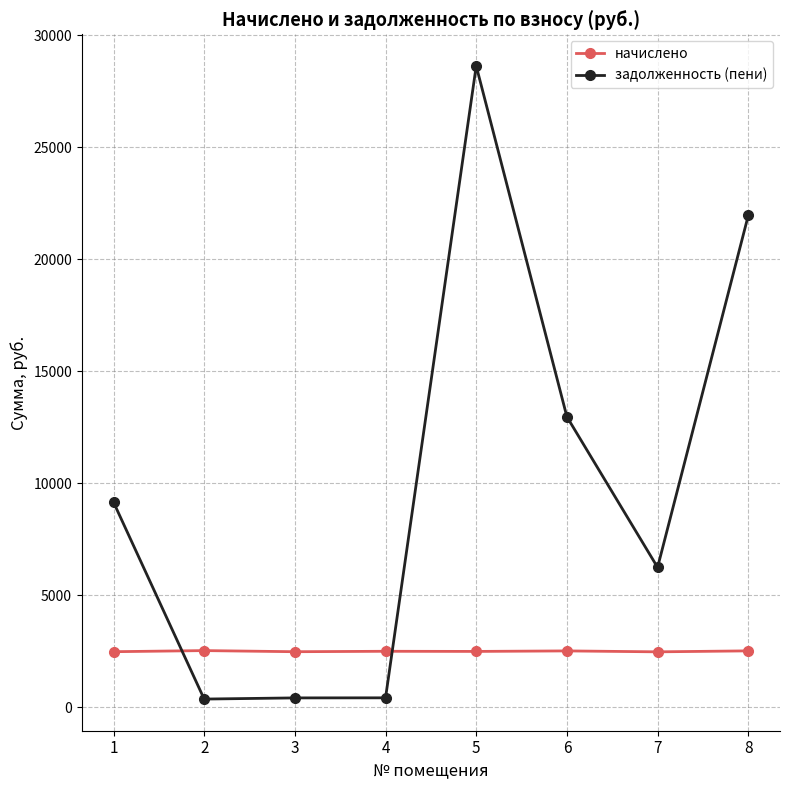

At which category does the chart reach its peak across all series?

5